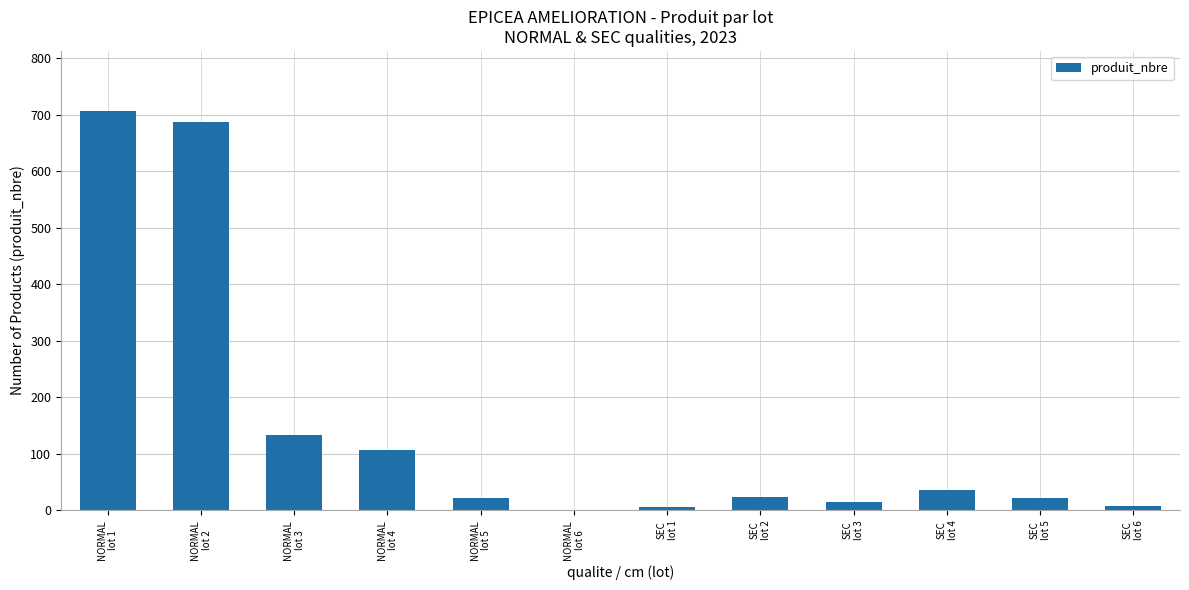

What is the change in value from NORMAL
lot 5 to NORMAL
lot 6?

-20